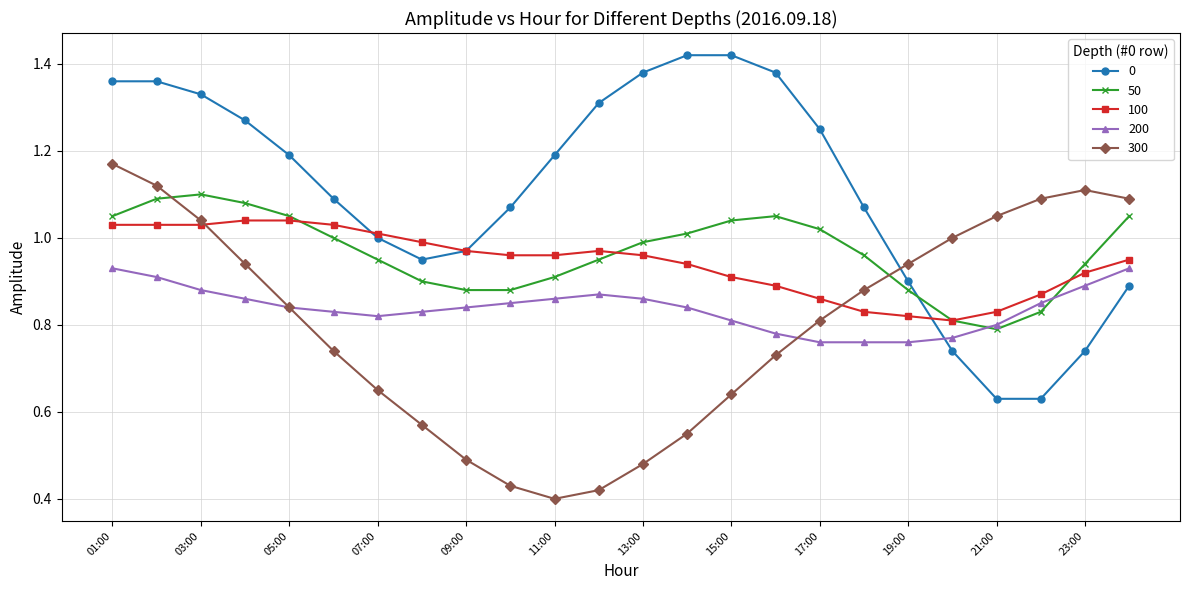

What are all the series names shown in the legend?

0, 50, 100, 200, 300